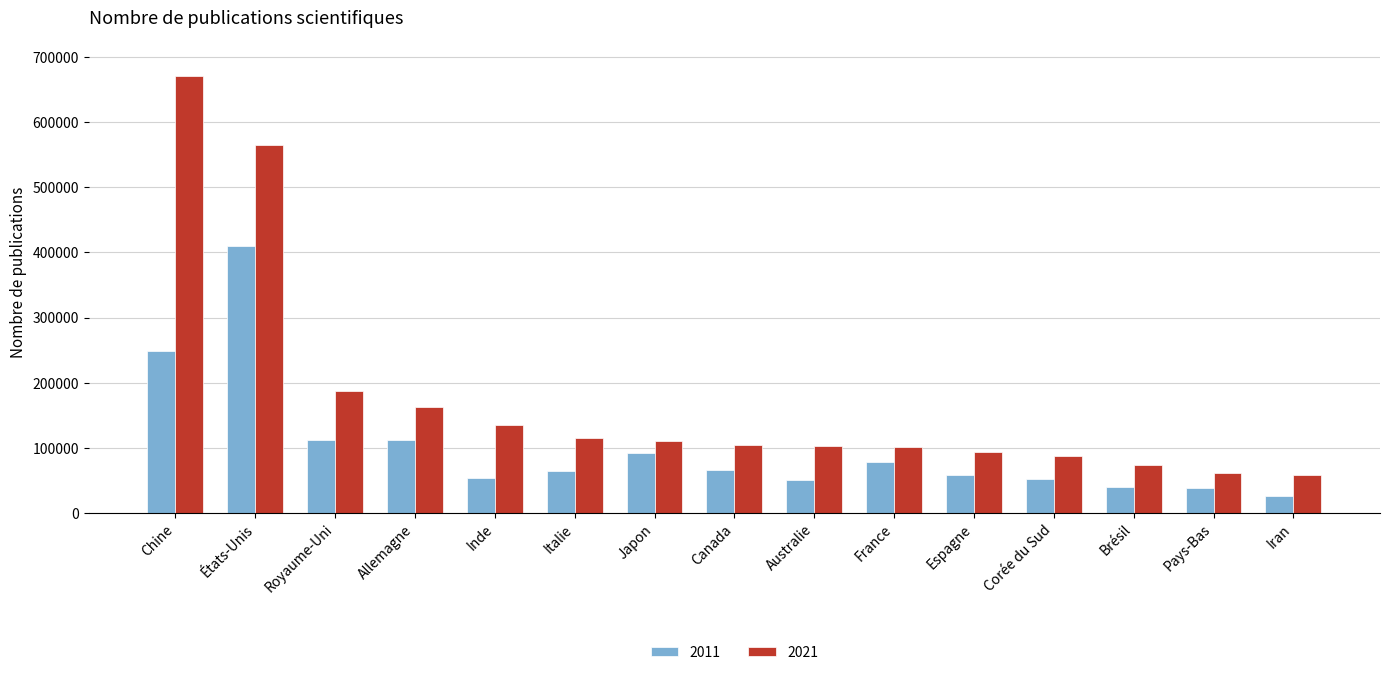

Which series has the largest range (max minus min)?

2021